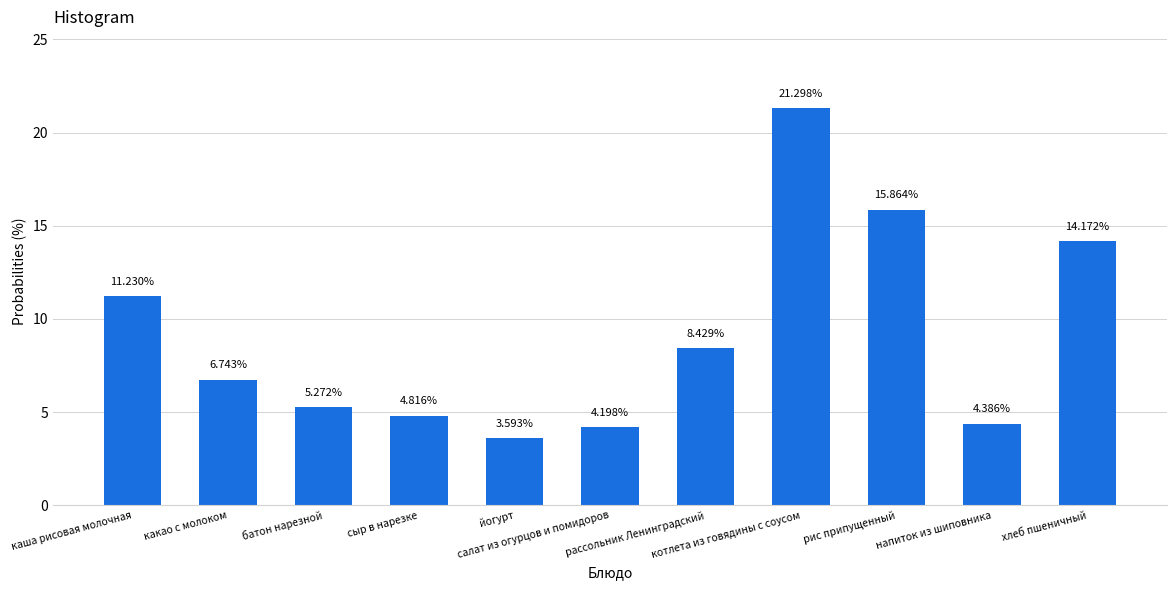

What is the sum of the values at сыр в нарезке and хлеб пшеничный?

19.0